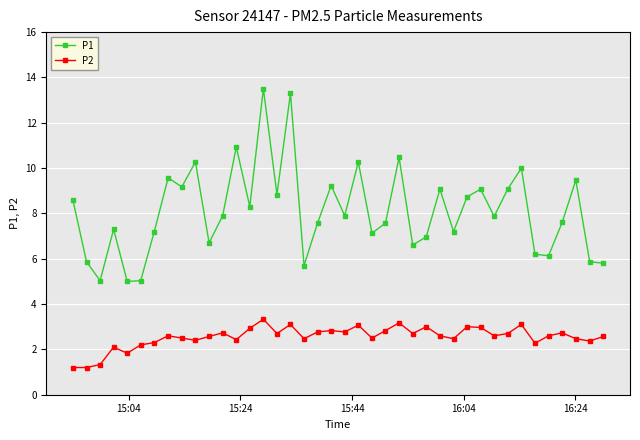

What is the greatest value displayed?

13.5